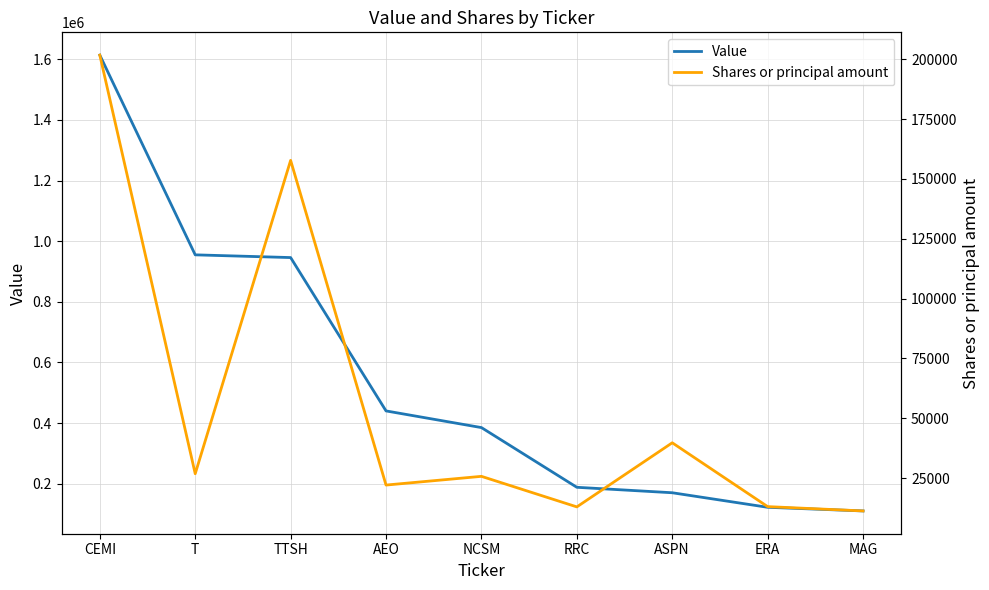

True or false: Shares or principal amount and Value intersect in this chart.

False